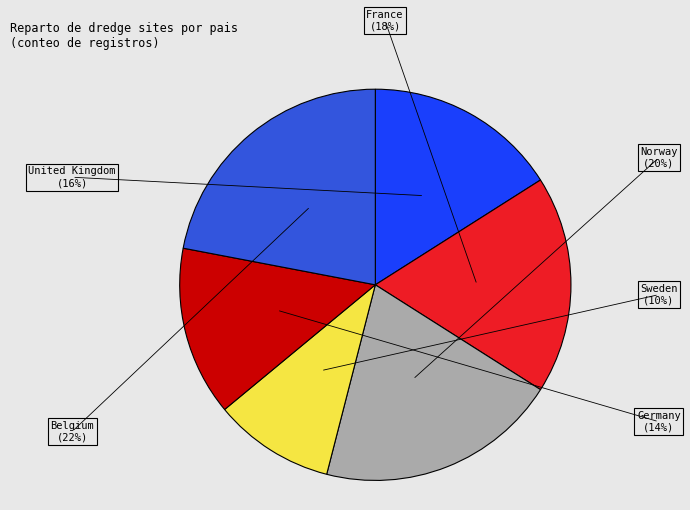

Does any single category account for the majority?

No